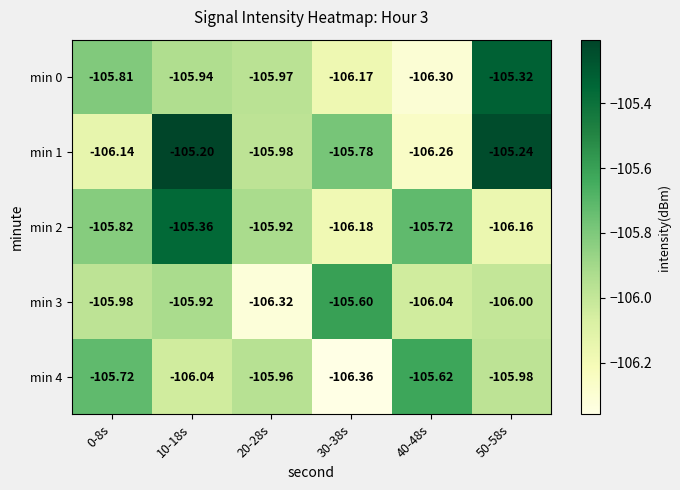

What is the spread (max minus min) of values at 40-48s?

0.7